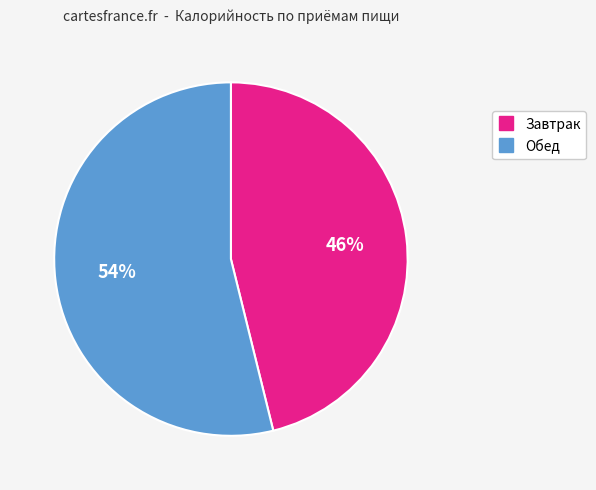

Do Обед and Завтрак together represent more than half of the pie?

Yes